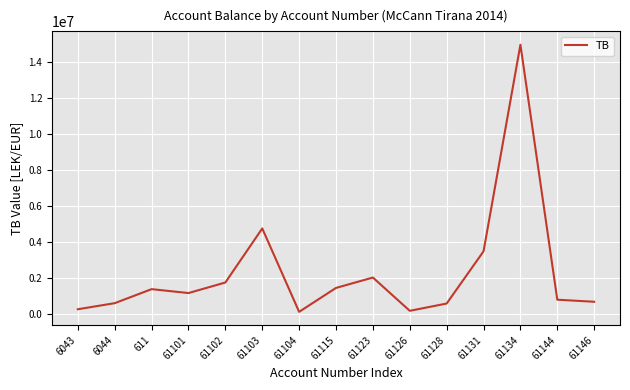

Is it true that the value at 61101 is 1760981.8?

False